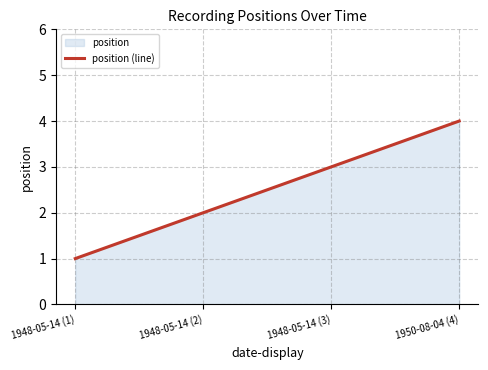

Reading left to right, what are all the values shown in this chart?

1	2	3	4